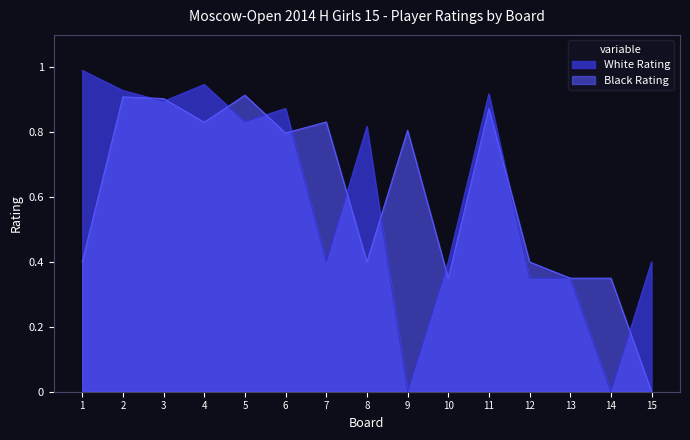

What value does the Black Rating series have at 14?

0.3